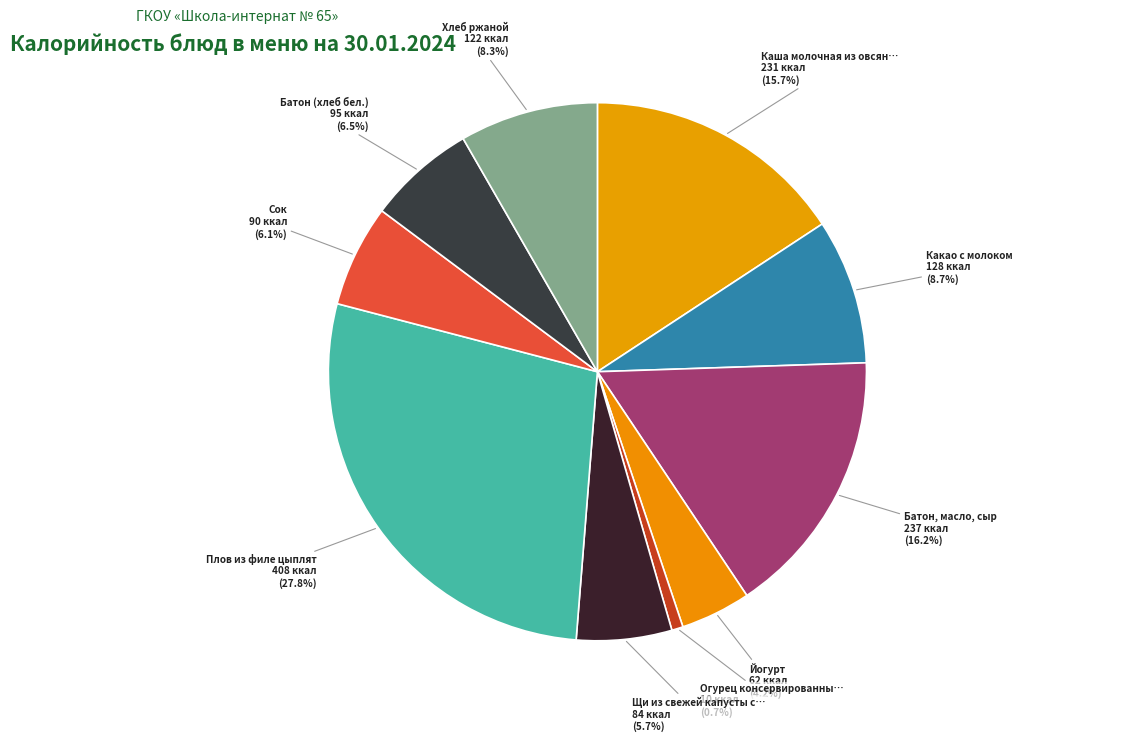

What portion of the pie excludes Йогурт?

95.8%